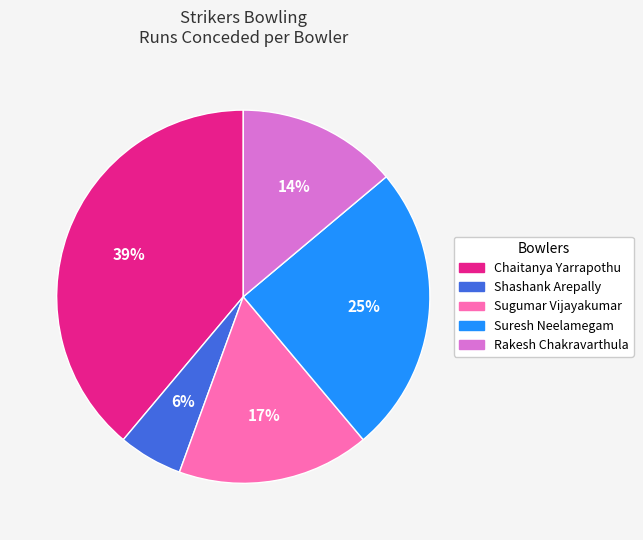

Does Rakesh Chakravarthula represent more than half of the total?

No